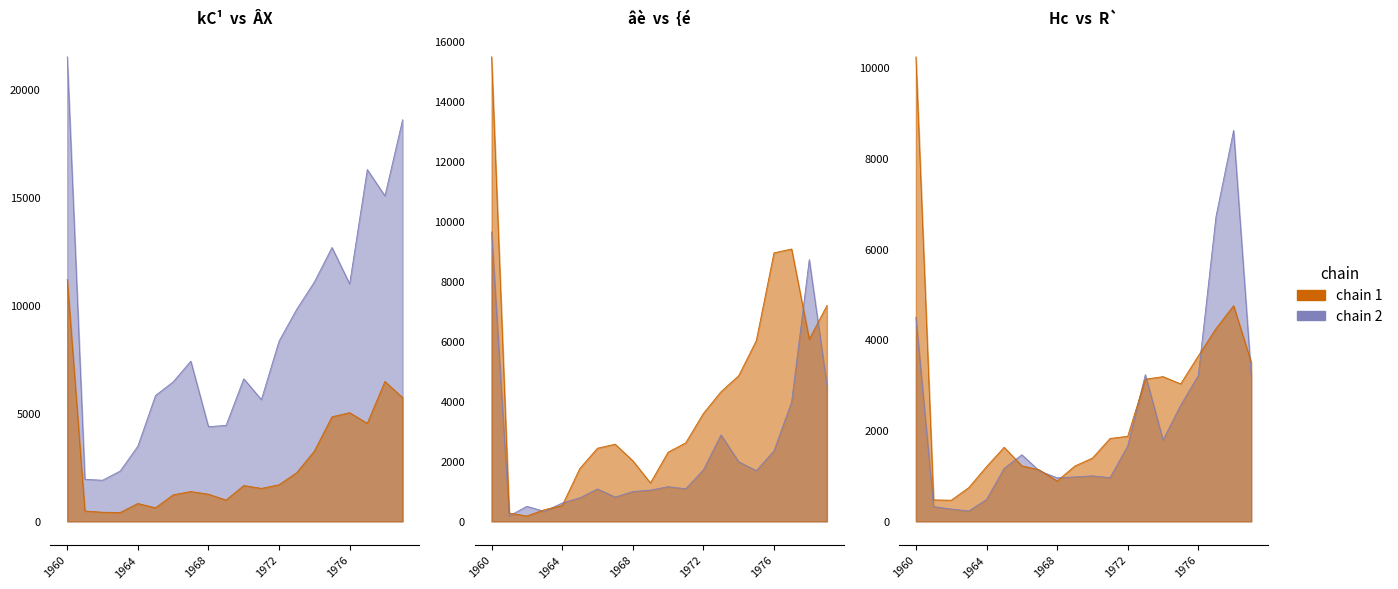

What is the value of the R` point at the 9th from the left?

888